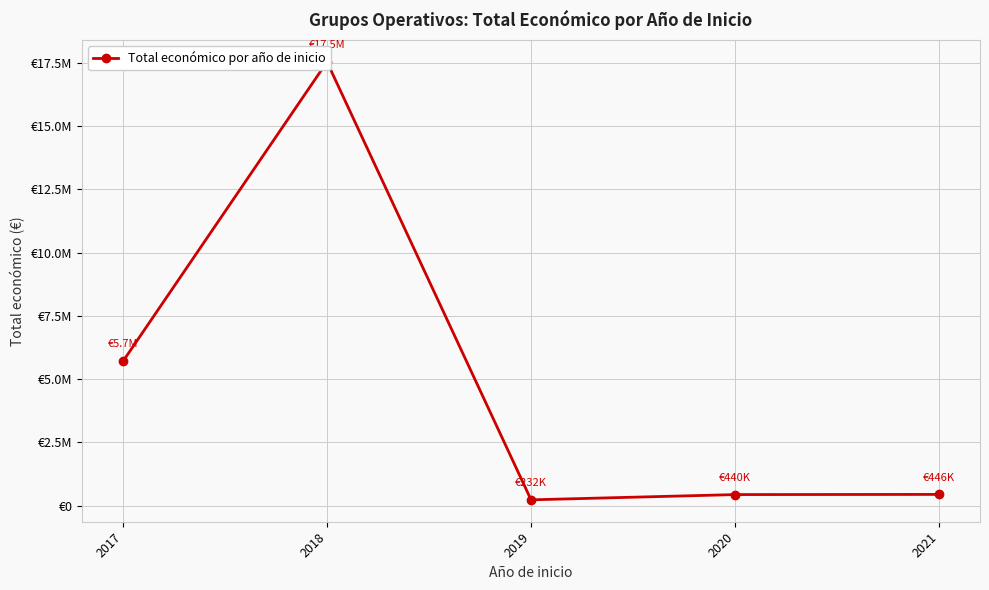

Does the chart display data point markers on the line(s)?

Yes